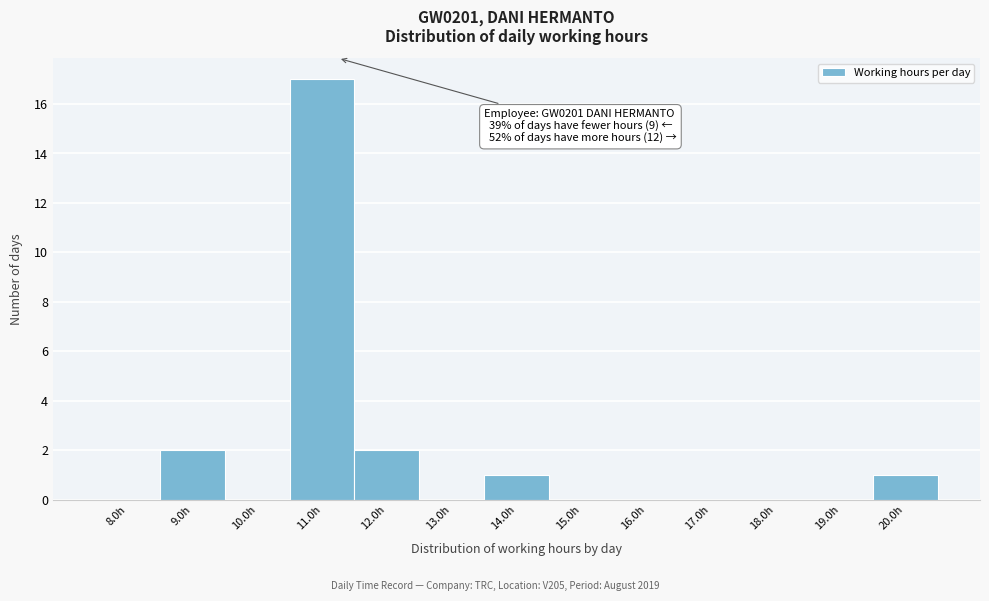

Which range on the x-axis has the tallest bar?

10.5 to 11.5